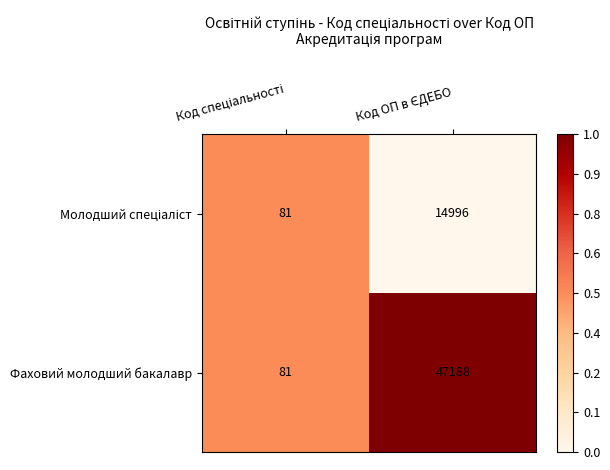

What is the sum of all Фаховий молодший бакалавр values?

47269